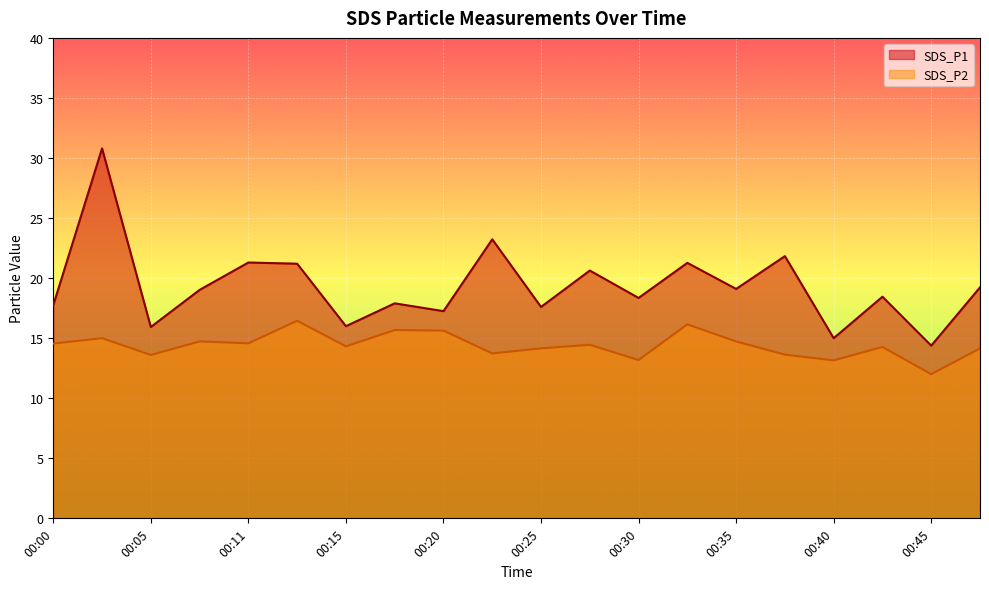

Rank the series at 00:23 from highest to lowest value.

SDS_P1, SDS_P2